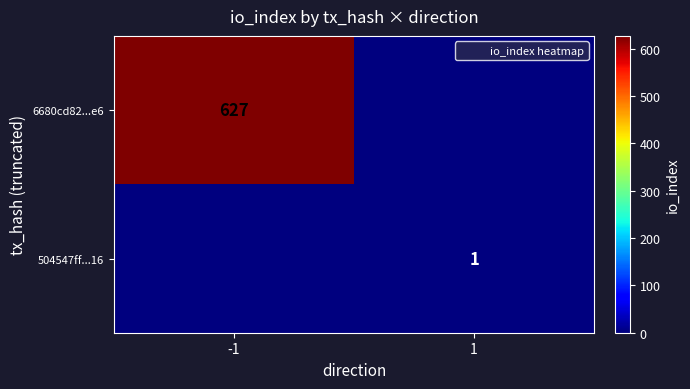

True or false: 6680cd82...e6 has a value of 333 at -1.

False